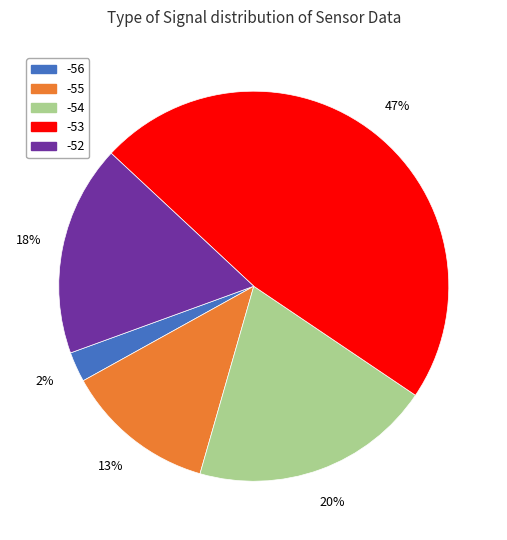

To the nearest percent, what is the average slice percentage?

20%